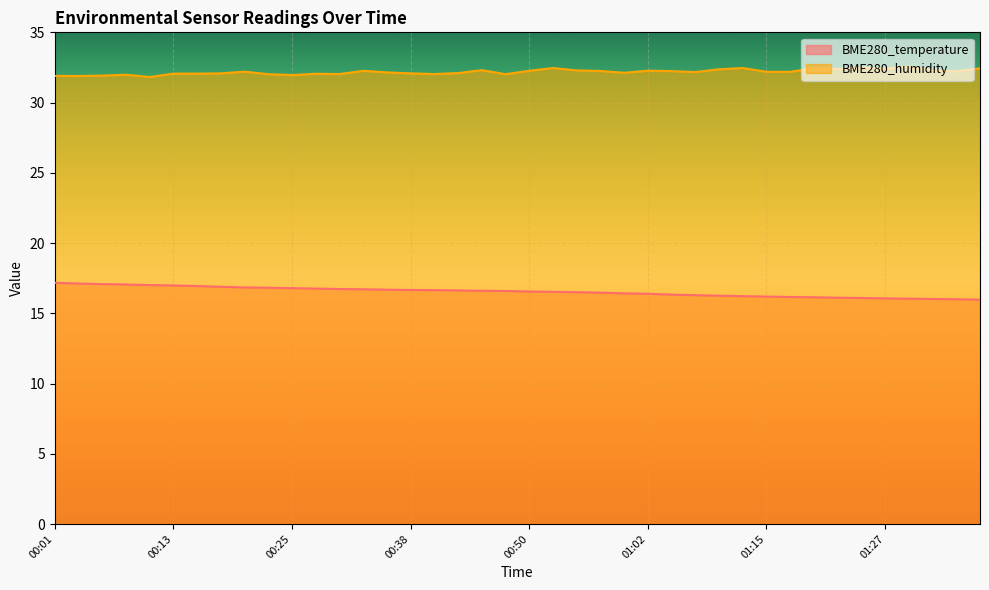

What is the highest value of the BME280_humidity series?

32.5